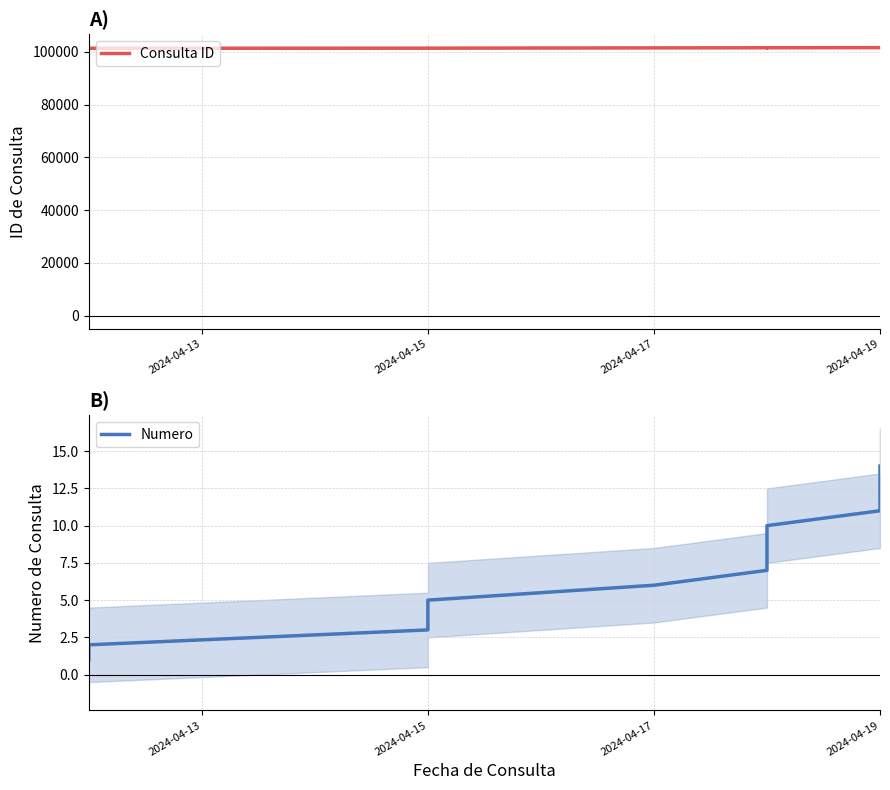

Rank the series at 2024-04-17 from lowest to highest value.

Numero, Consulta ID